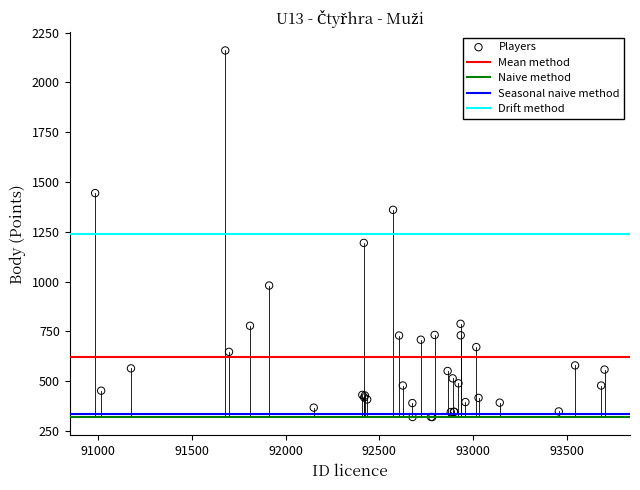

What Y value in the scatter plot is closest to 1240?

1194